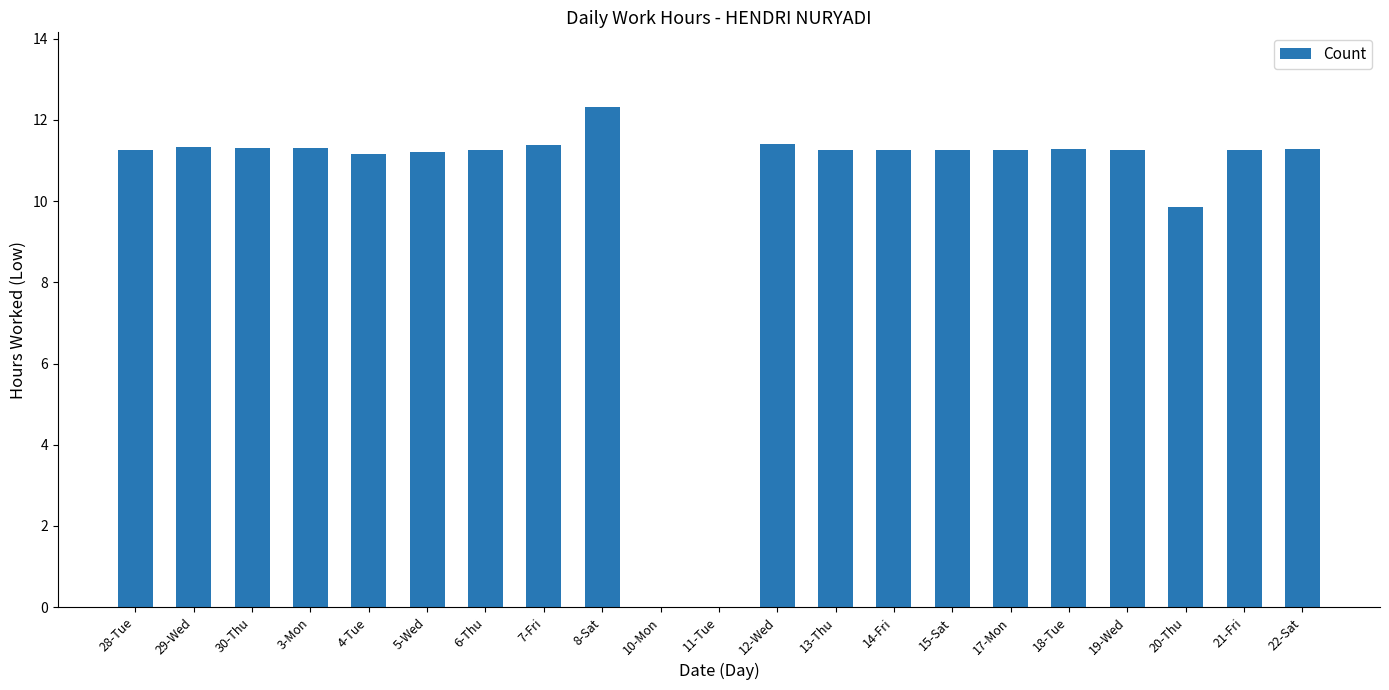

Approximately how many times larger is the value at 21-Fri compared to 6-Thu?

1.0